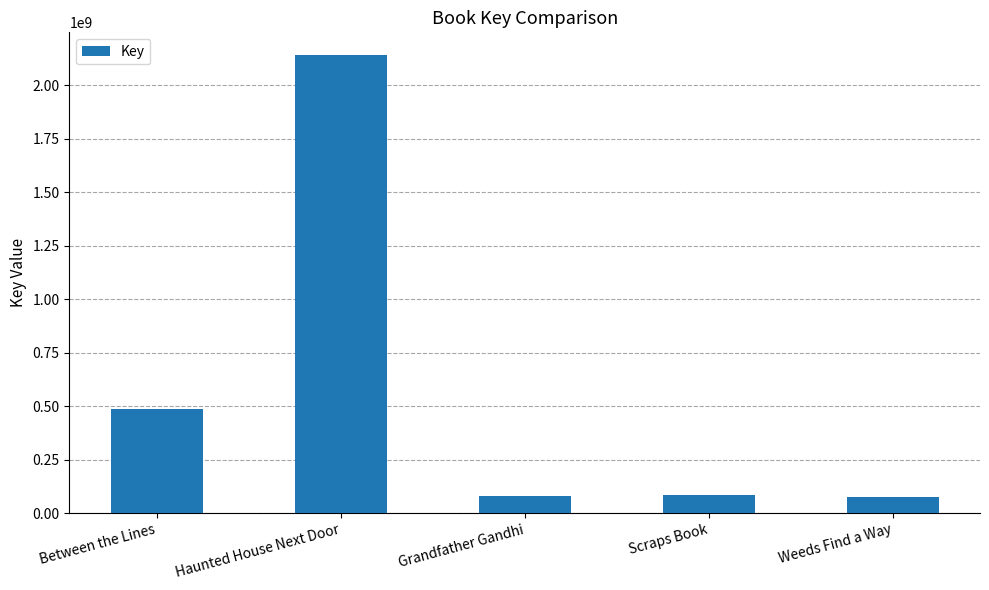

Approximately how many times larger is the value at Grandfather Gandhi compared to Between the Lines?

0.2